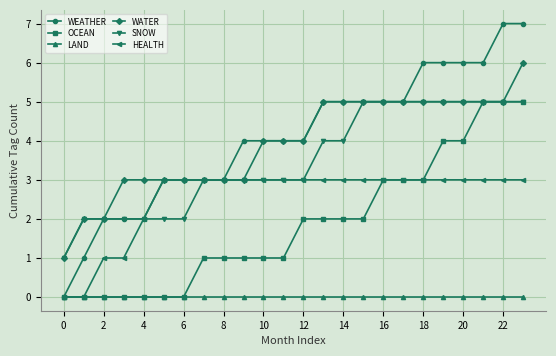

Which series has the widest spread of values?

WEATHER